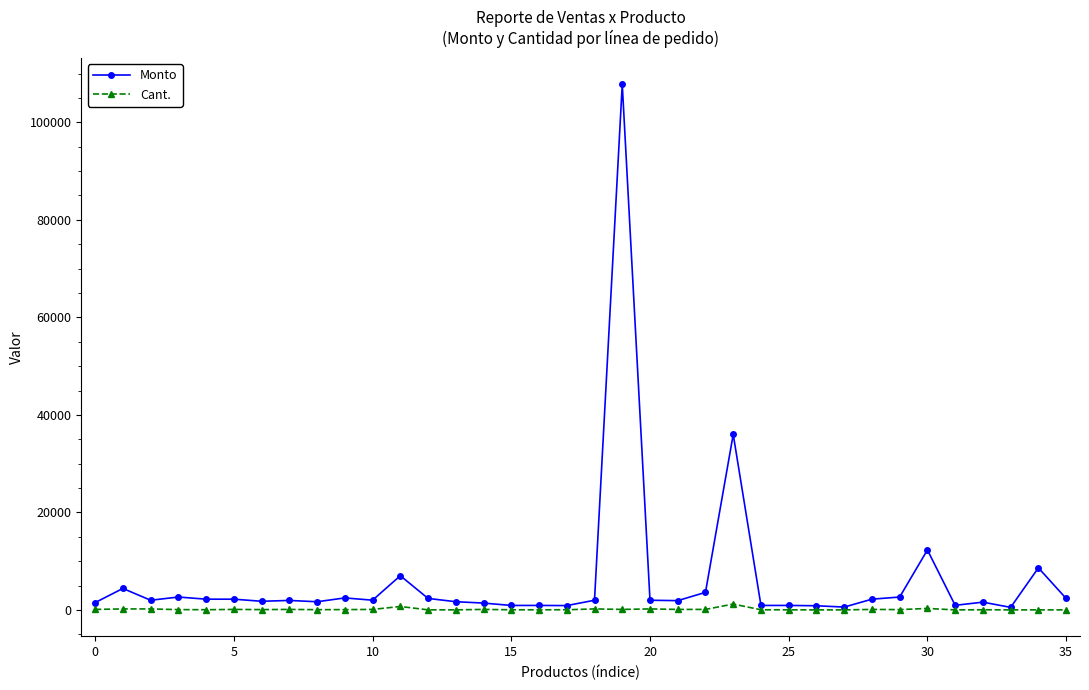

At how many categories does at least one series exceed 5612?

5